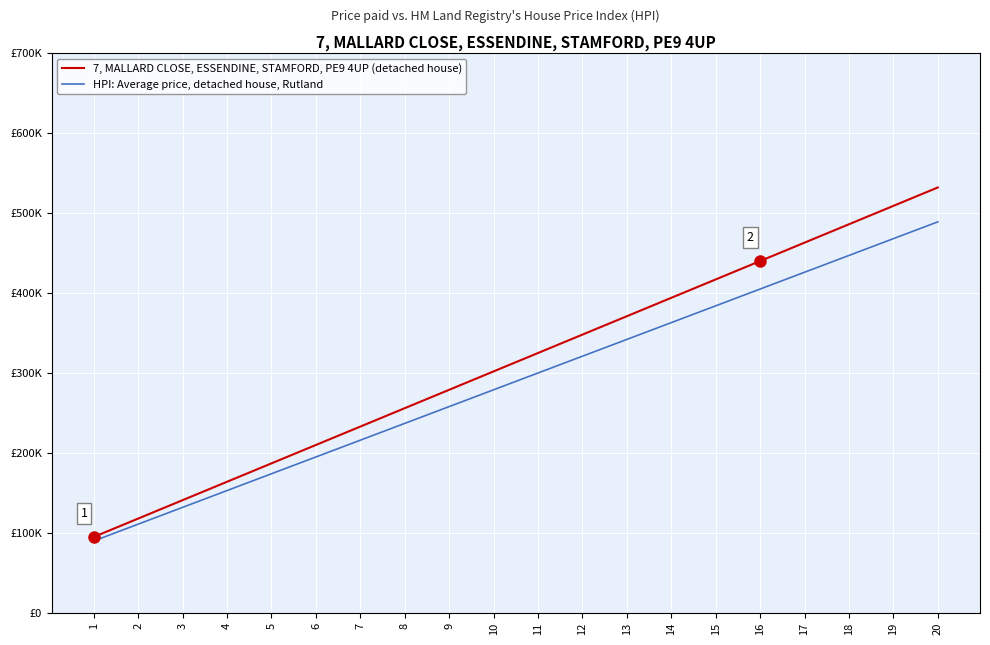

The 7, MALLARD CLOSE, ESSENDINE, STAMFORD, PE9 4UP (detached house) series shows 95000 at 1. True or false?

True